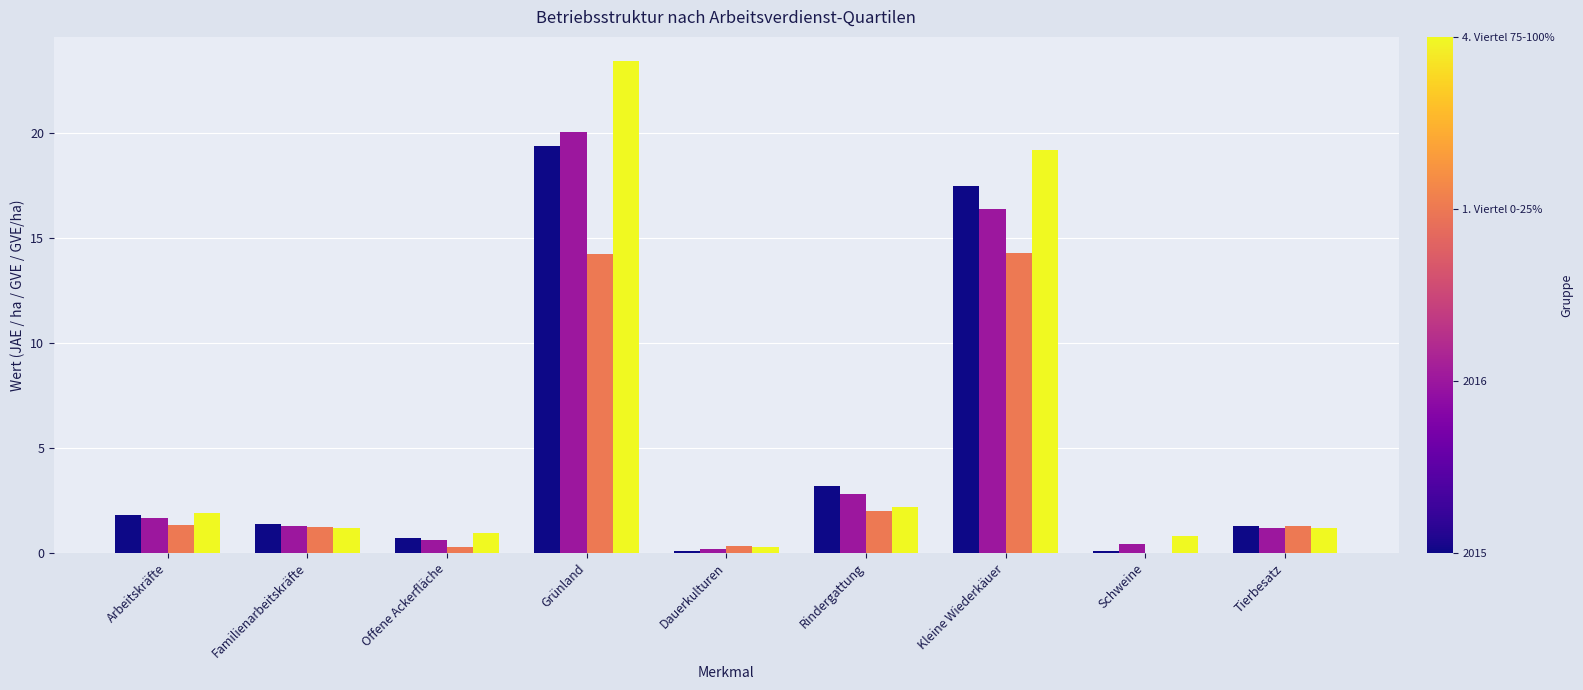

How many distinct data groups are displayed?

4